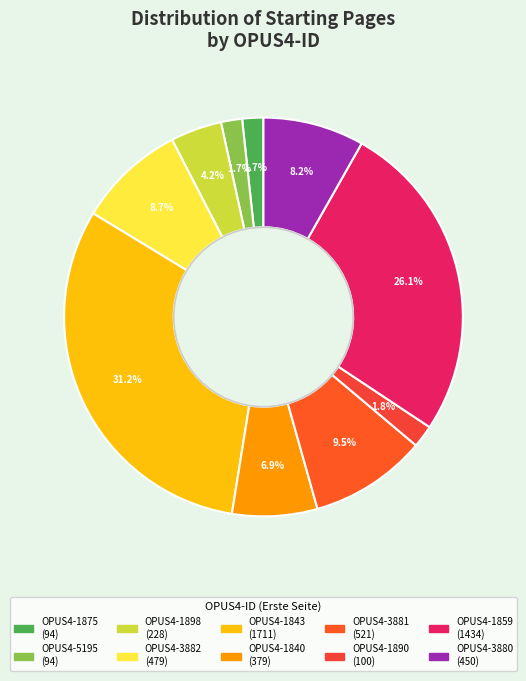

True or false: OPUS4-3880 accounts for 23% of the total.

False